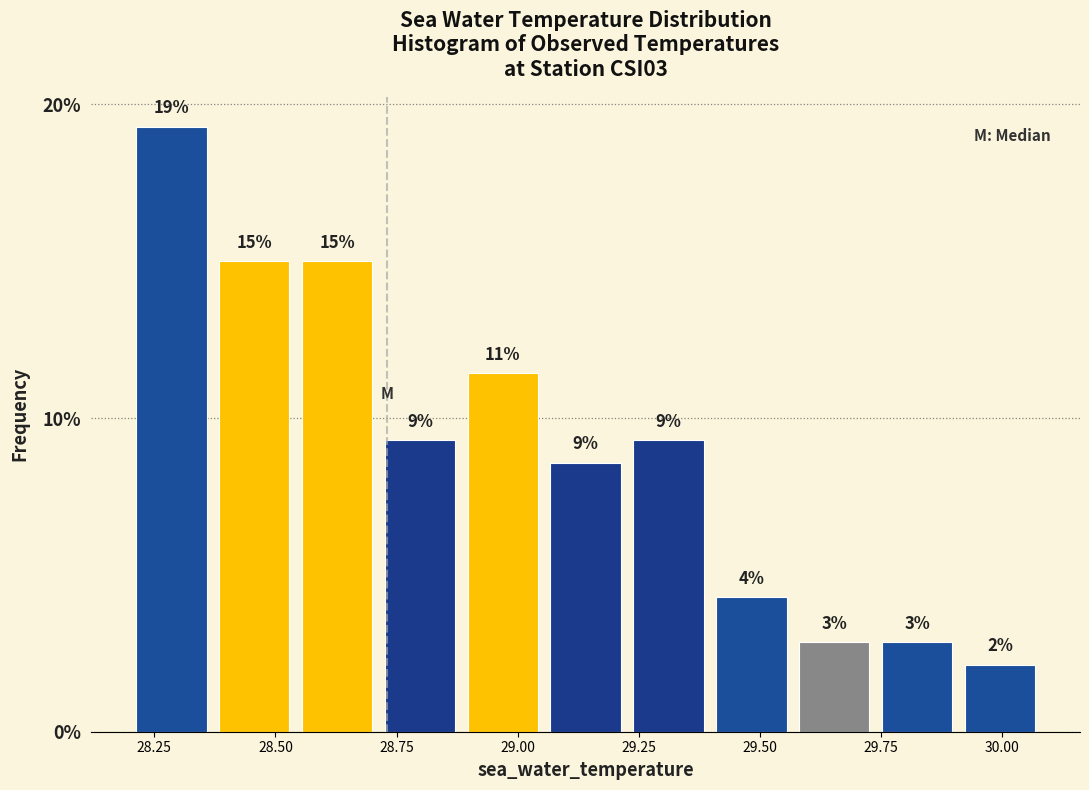

Around what value on the x-axis is the tallest bar? Give the approximate position of its centre, as read against the axis.

28.30